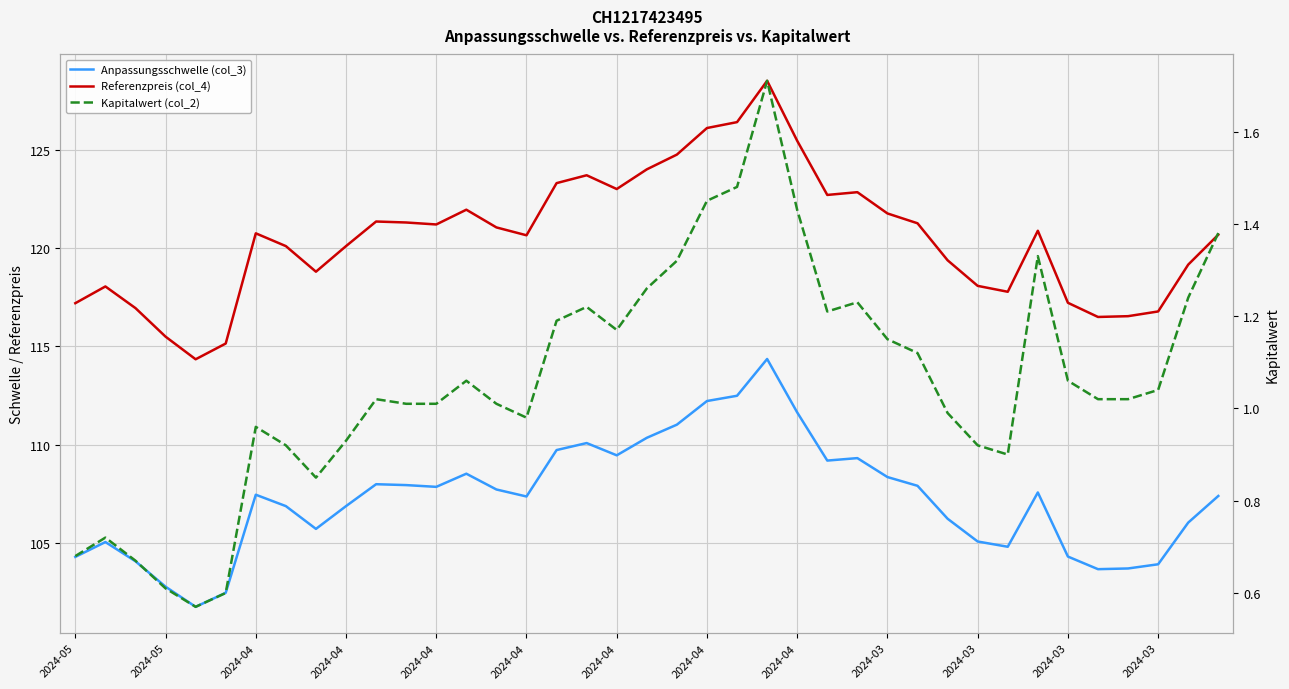

True or false: Anpassungsschwelle (col_3) has more than 0 points higher than both neighbors.

True